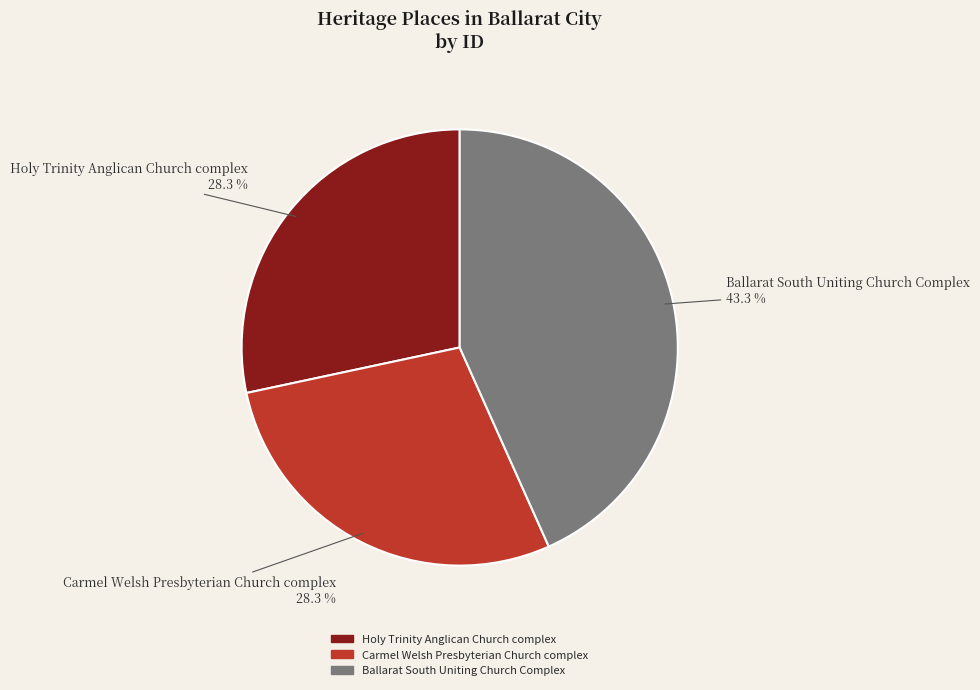

What portion of the pie excludes Ballarat South Uniting Church Complex?

56.7%